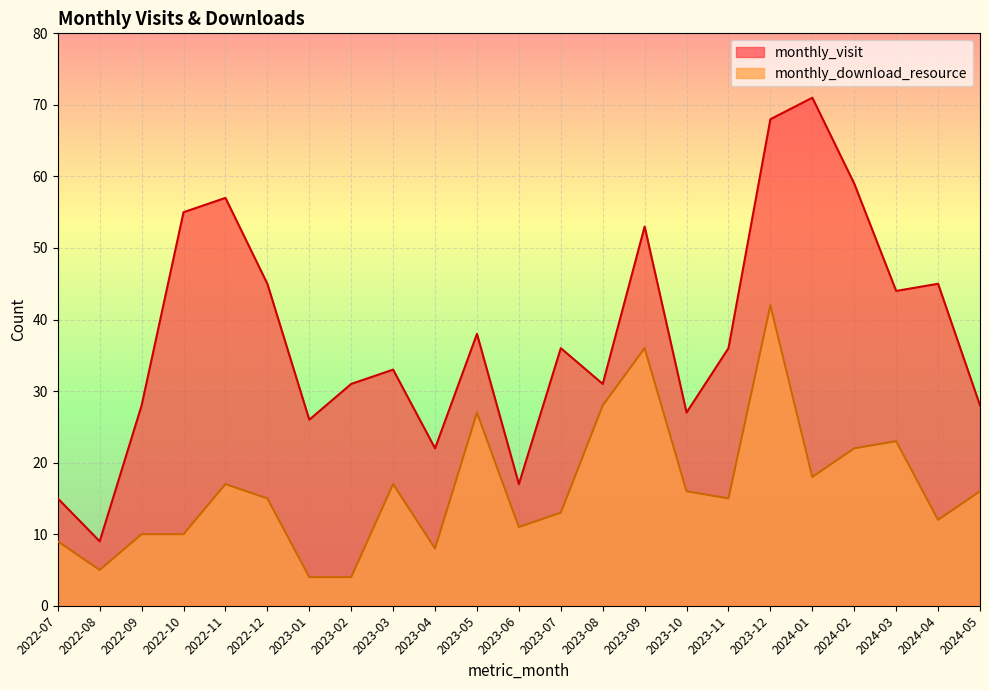

What is the spread (max minus min) of values at 2023-04?

14